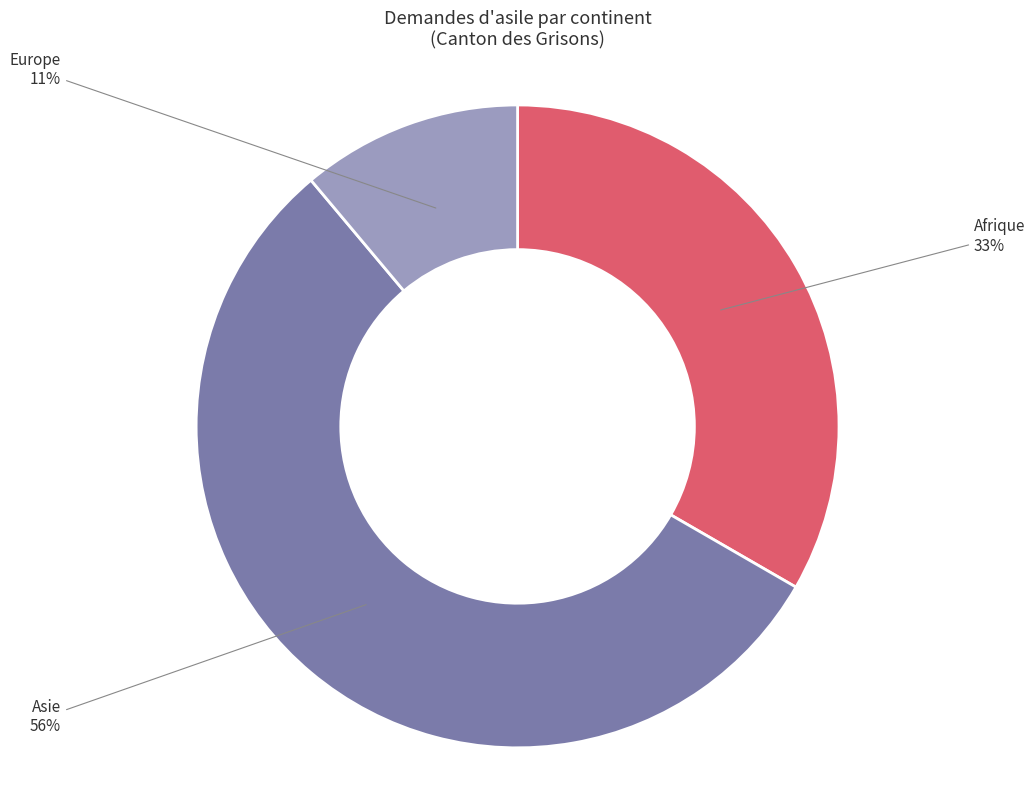

What is the ratio of the value at Afrique to the value at Asie?

0.6